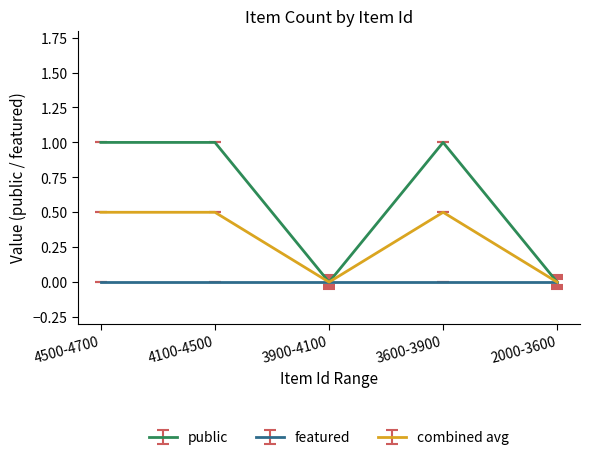

The value of featured at 4100-4500 is 0.0. True or false?

True